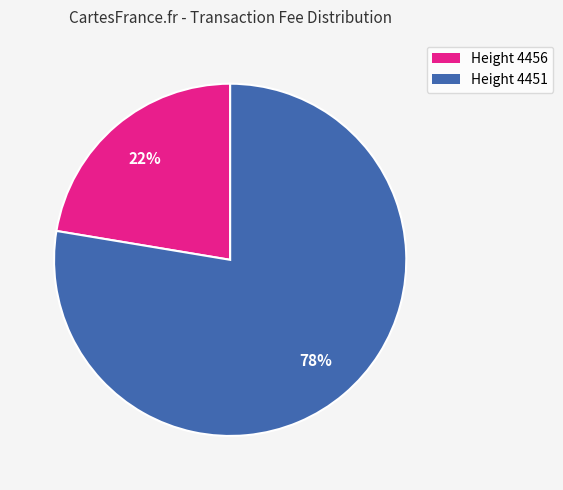

What is the ratio of the value at Height 4456 to the value at Height 4451?

0.3